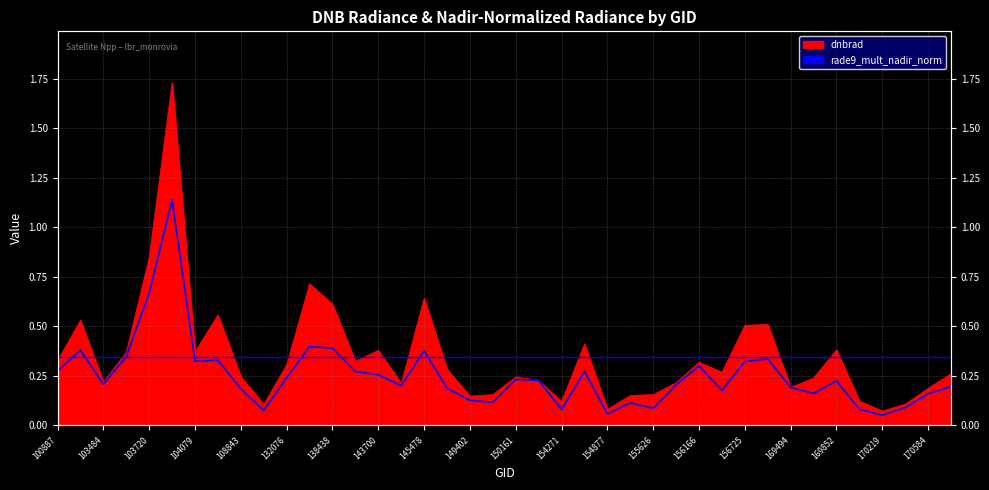

In rade9_mult_nadir_norm, how many points are higher than both neighbors (excluding endpoints)?

11